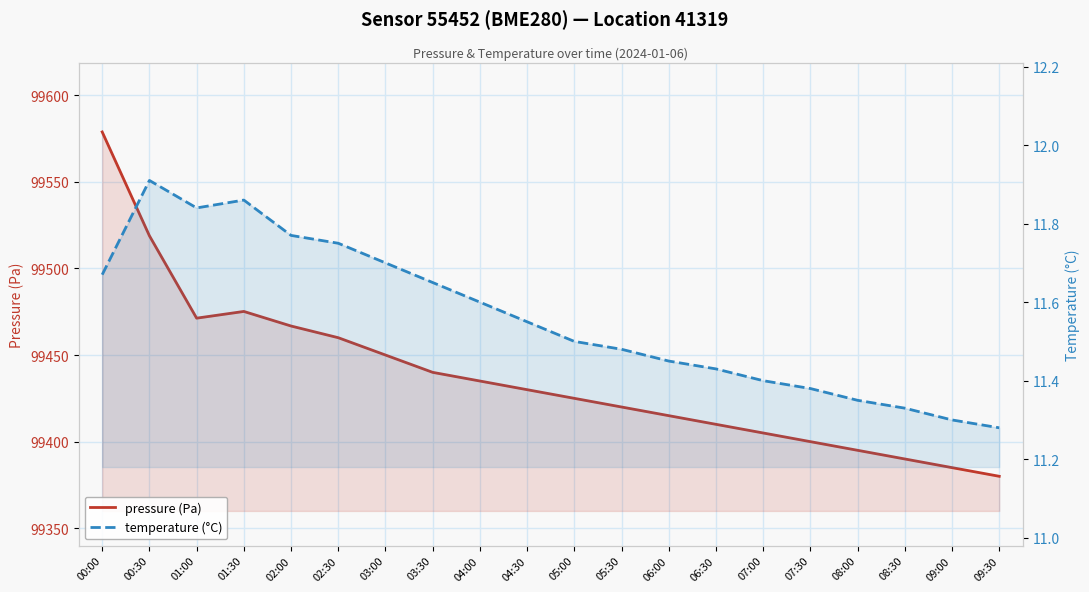

Which series has the largest total across all categories?

pressure (Pa)